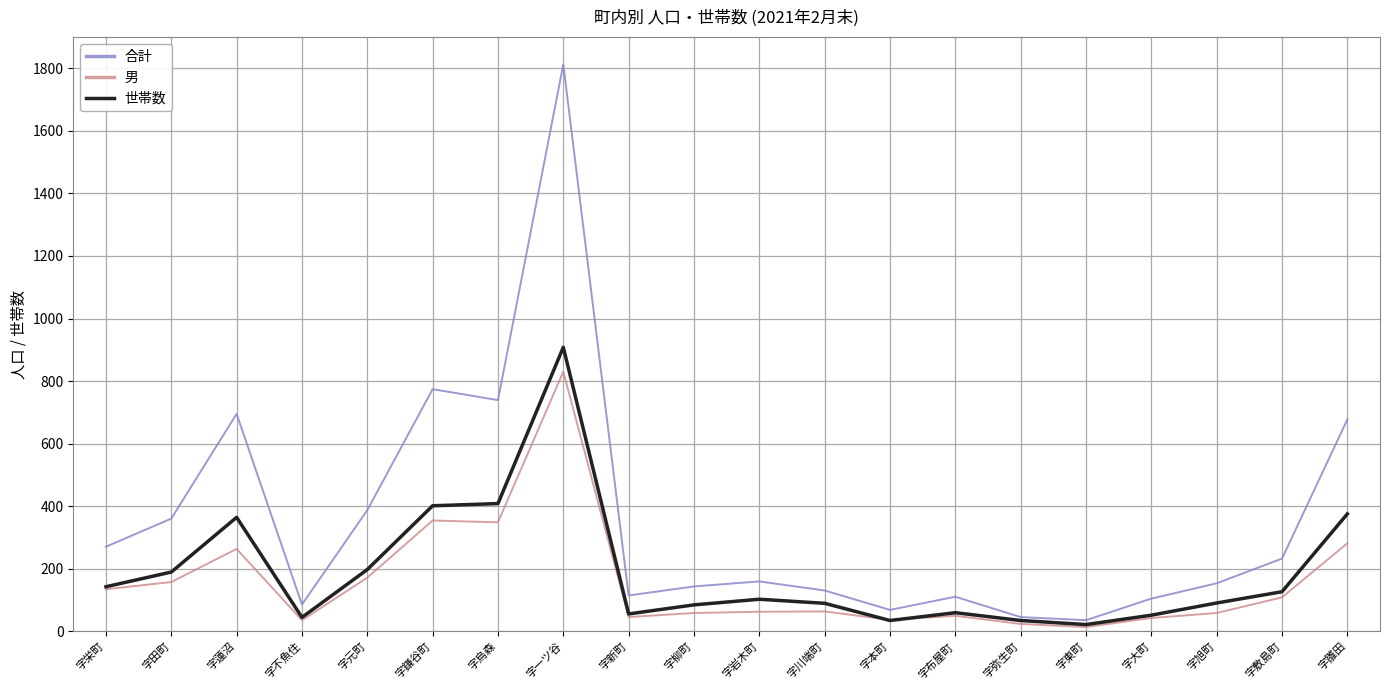

In 合計, how many points are lower than both neighbors (excluding endpoints)?

5